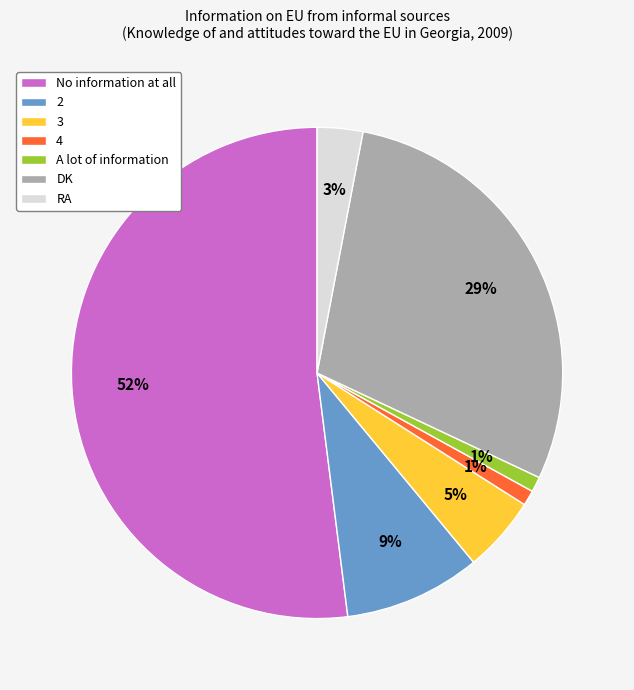

Which slice is the largest?

No information at all